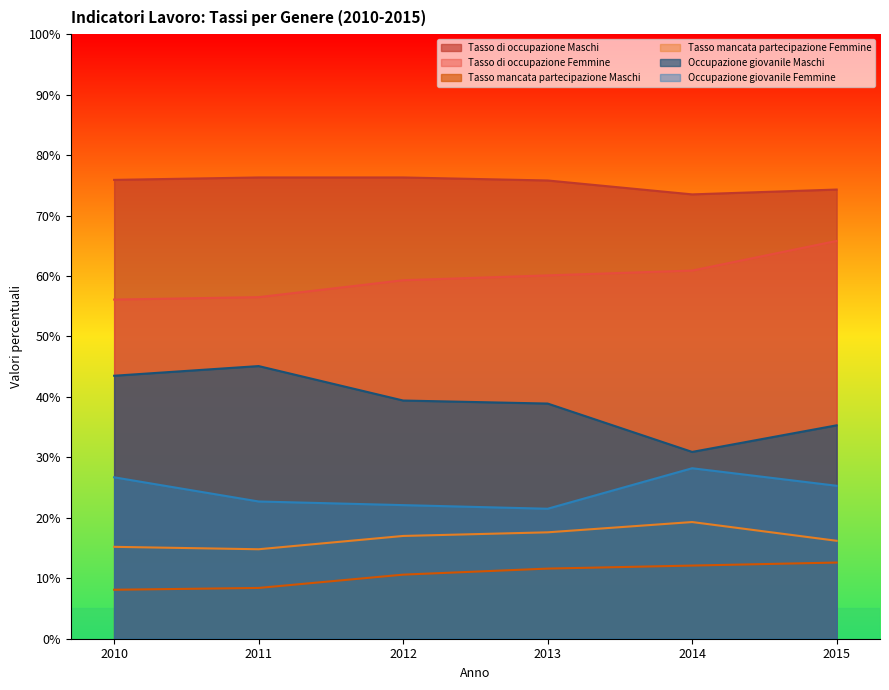

True or false: Tasso mancata partecipazione Maschi and Occupazione giovanile Maschi cross at least once.

False